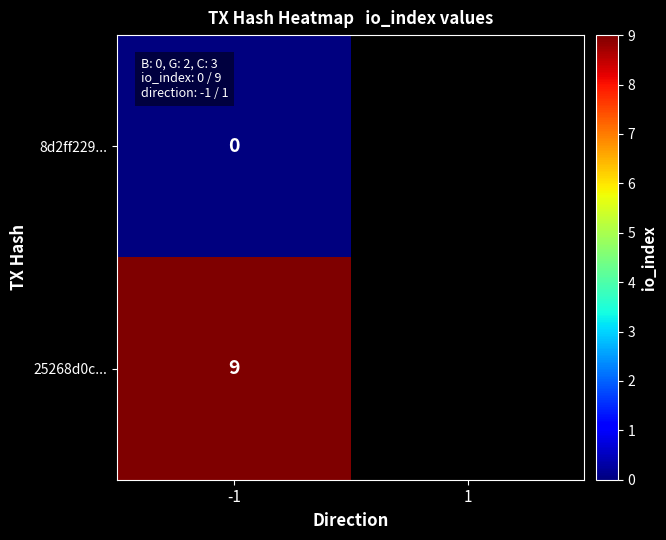

At which category does the chart reach its minimum across all series?

-1